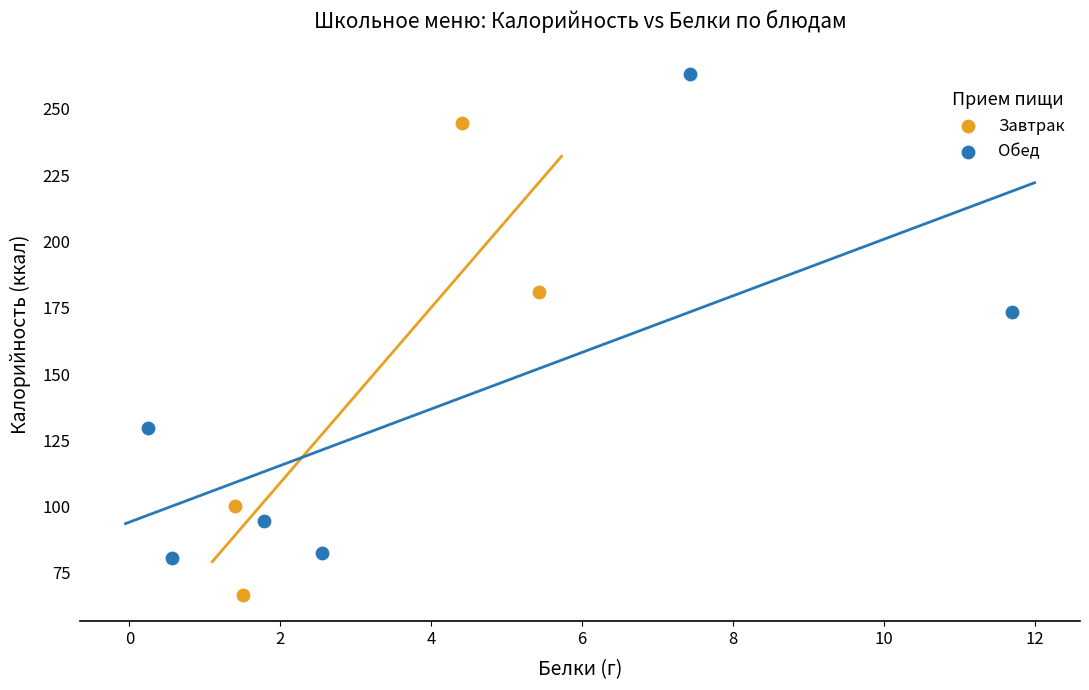

Which series reaches the minimum Y coordinate?

Завтрак